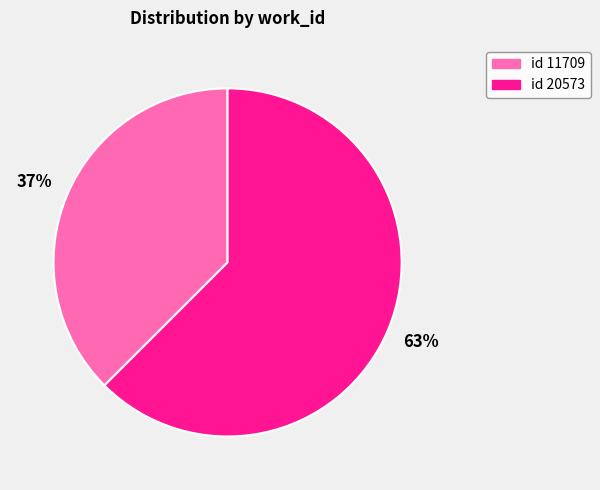

Does any single category account for the majority?

Yes